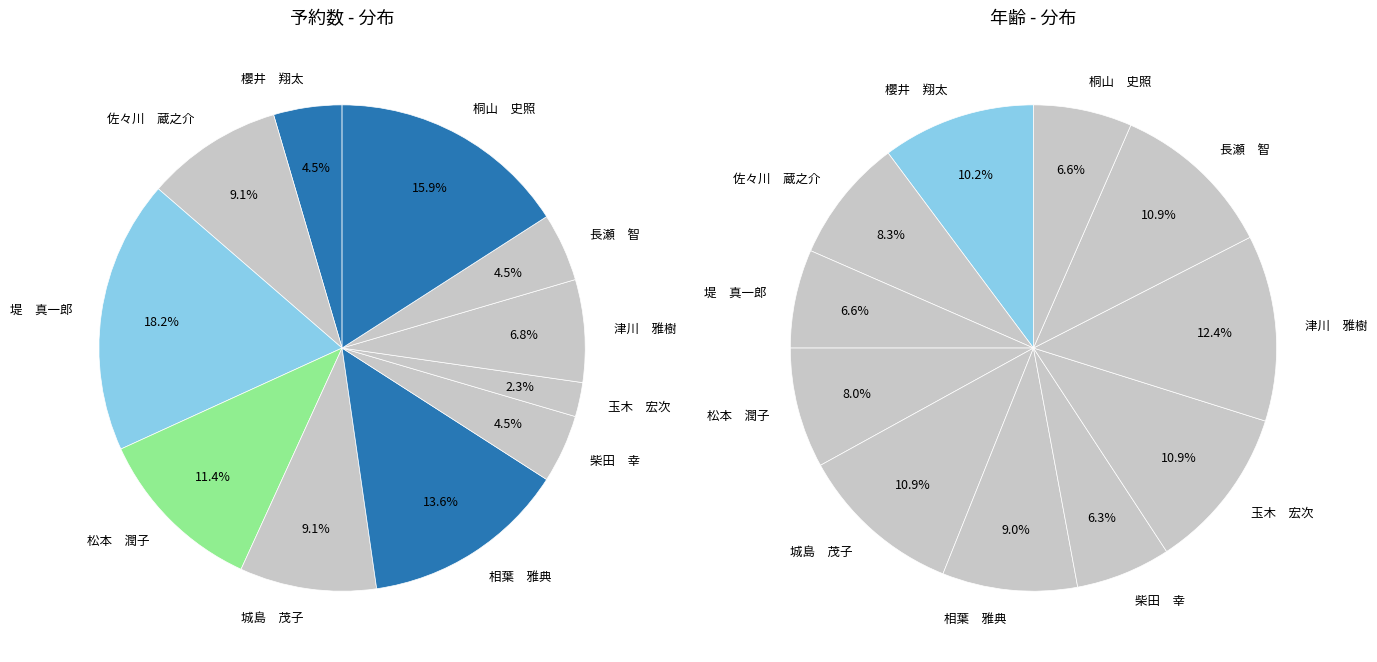

Count the number of slices in the pie.

11